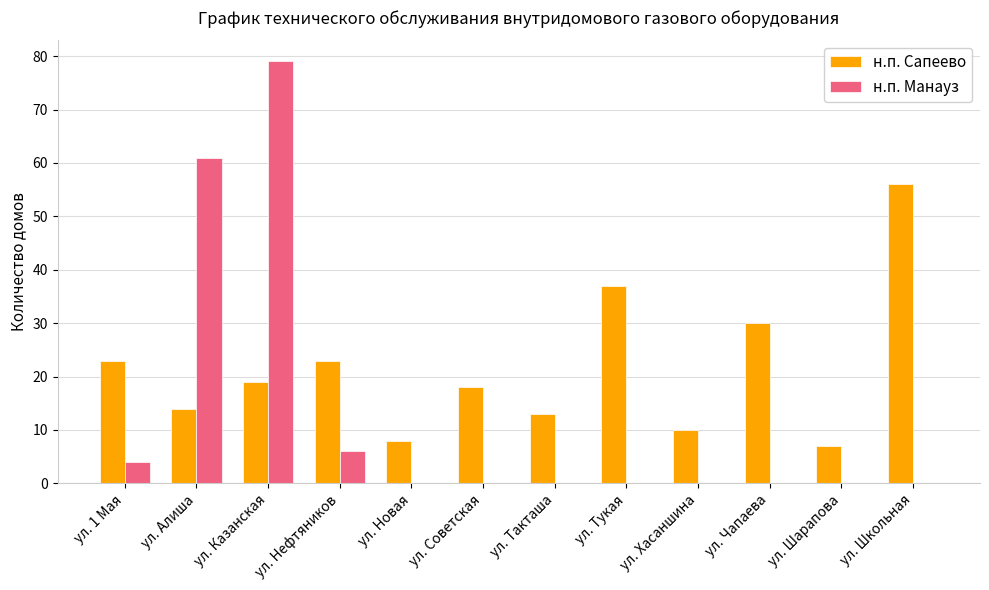

How many series are shown in this chart?

2